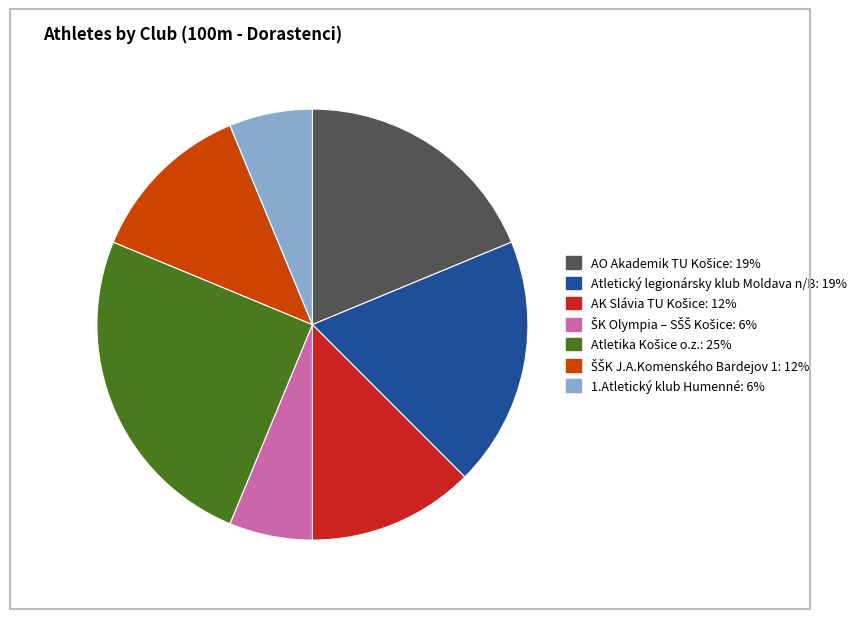

The 1.Atletický klub Humenné: 6% slice represents 20% of the pie. True or false?

False